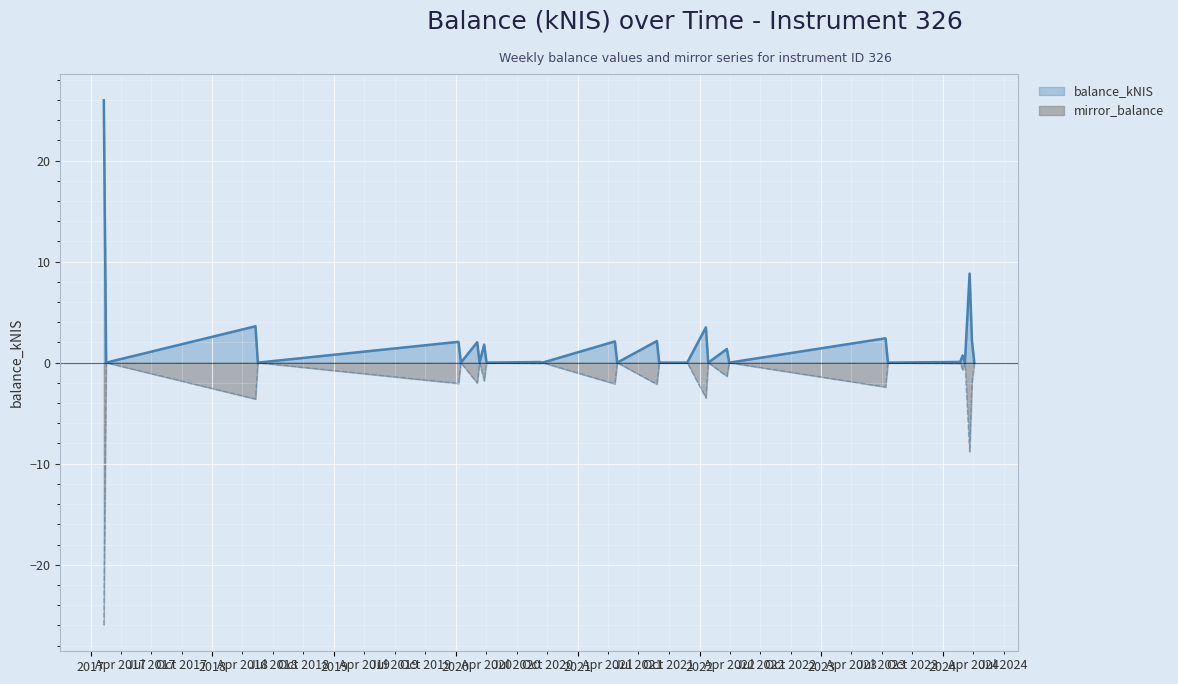

How many data points in balance_kNIS are above 0?

16